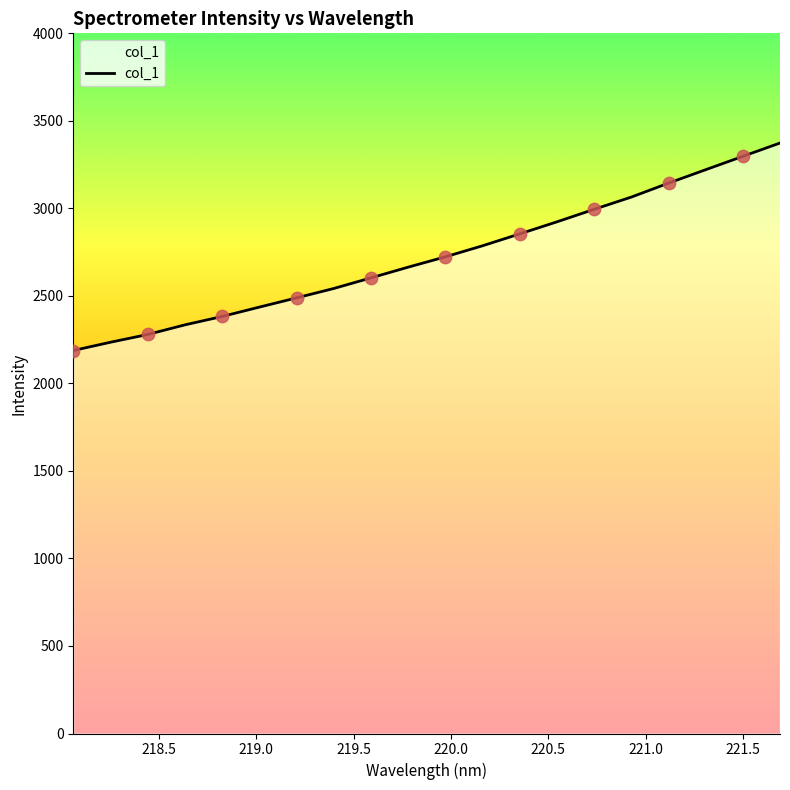

What is the maximum value shown in the chart?

3373.4